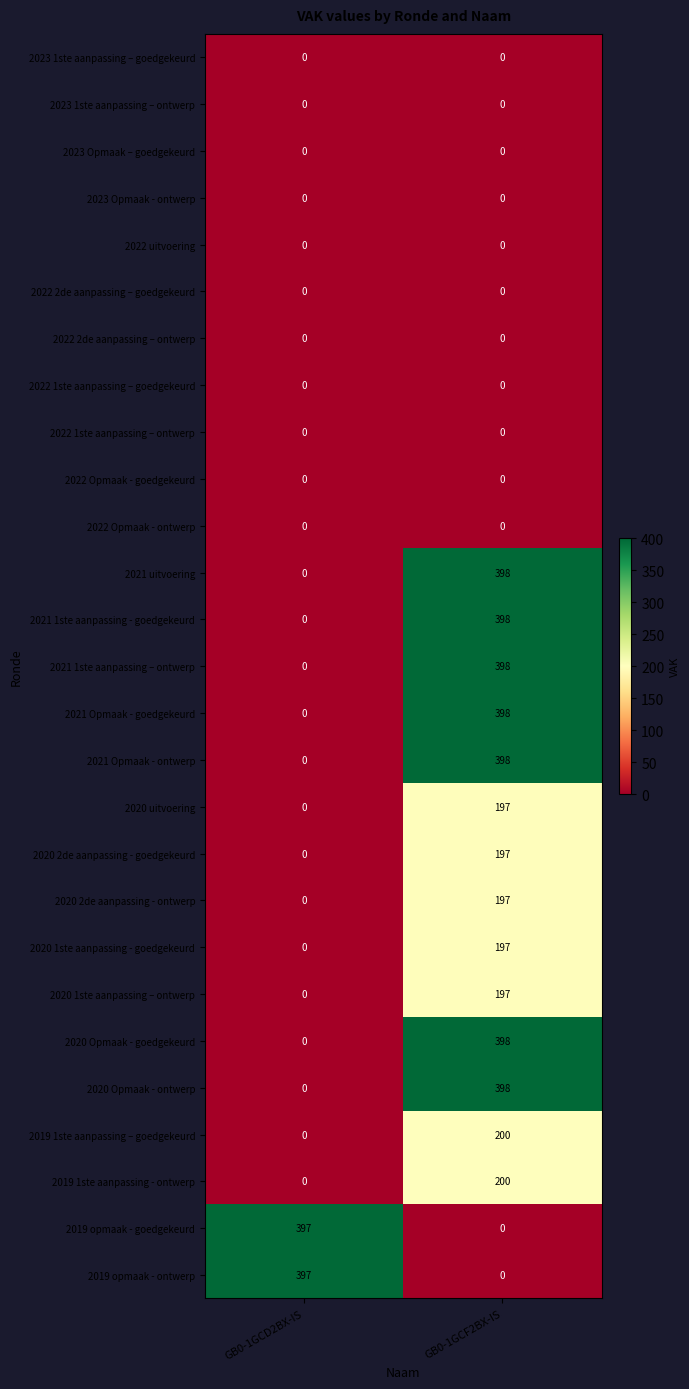

The value of 2020 uitvoering at GB0-1GCD2BX-IS is 128. True or false?

False